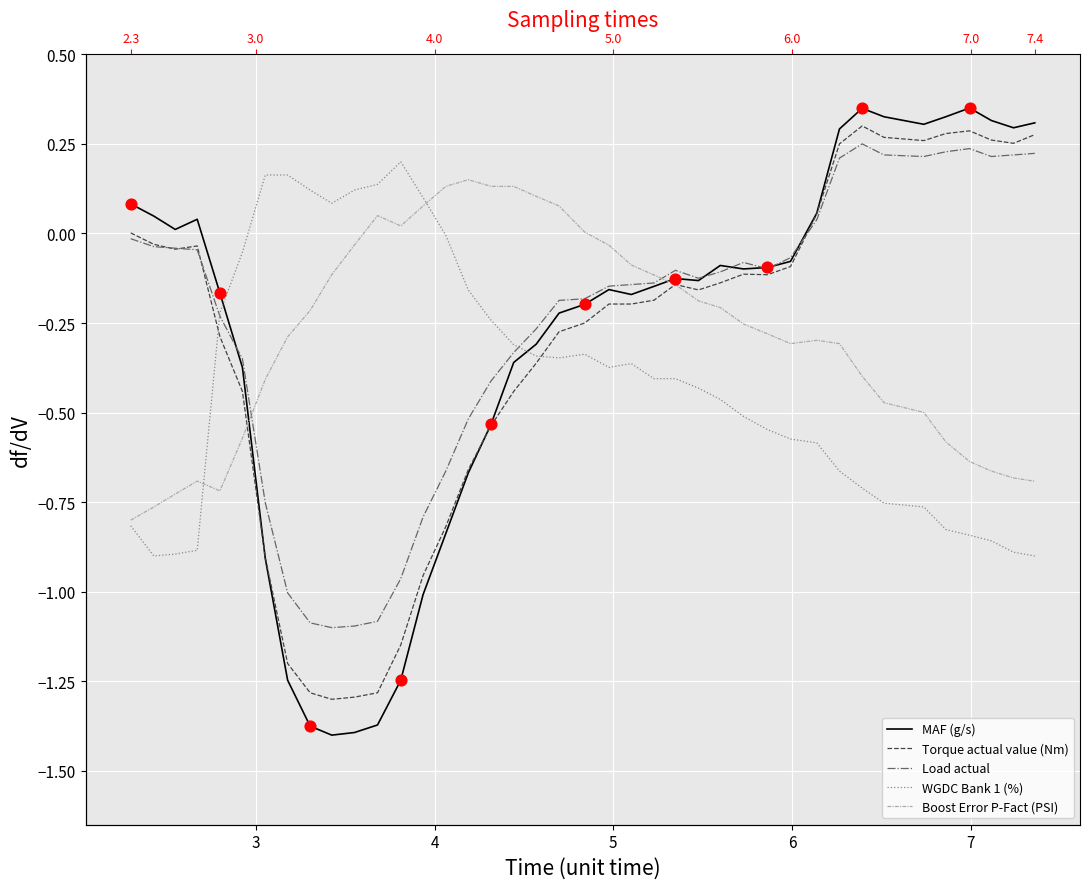

Which series reaches the minimum Y coordinate?

MAF (g/s)